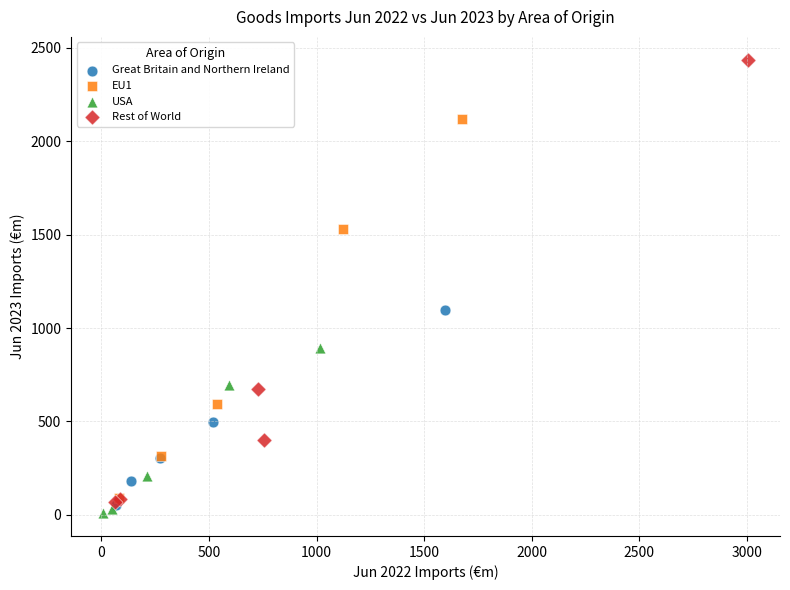

Which series has the widest spread of Y values?

Rest of World